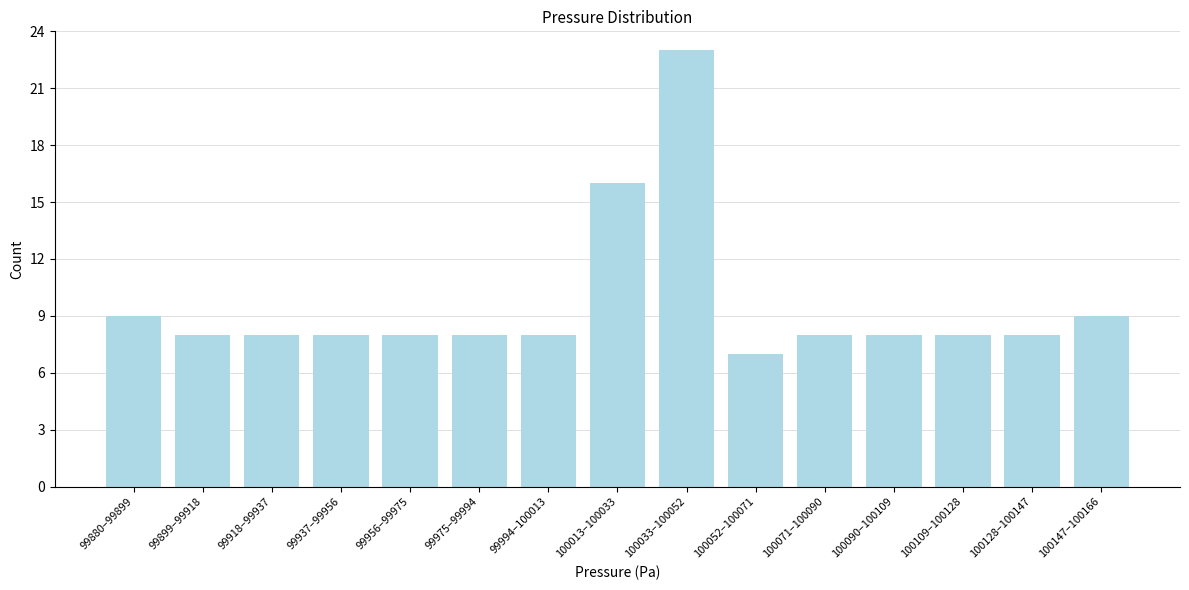

Reading right to left, what are all the values shown in this chart?

100147–100166=9	100128–100147=8	100109–100128=8	100090–100109=8	100071–100090=8	100052–100071=7	100033–100052=23	100013–100033=16	99994–100013=8	99975–99994=8	99956–99975=8	99937–99956=8	99918–99937=8	99899–99918=8	99880–99899=9